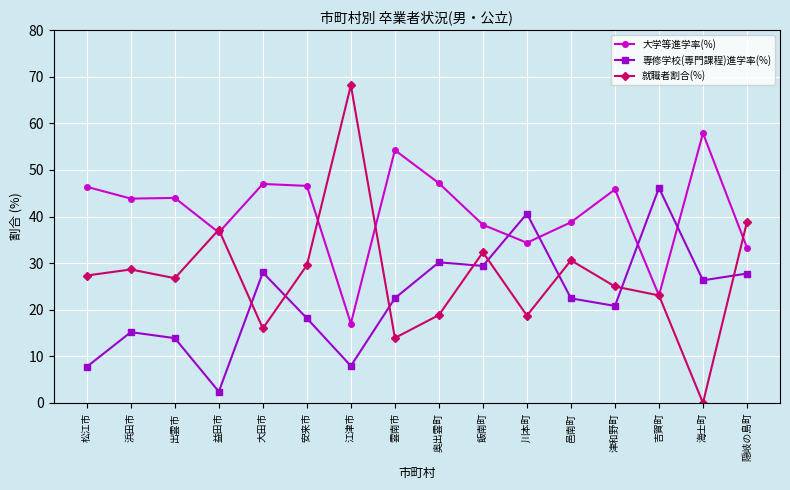

Does the chart display data point markers on the line(s)?

Yes